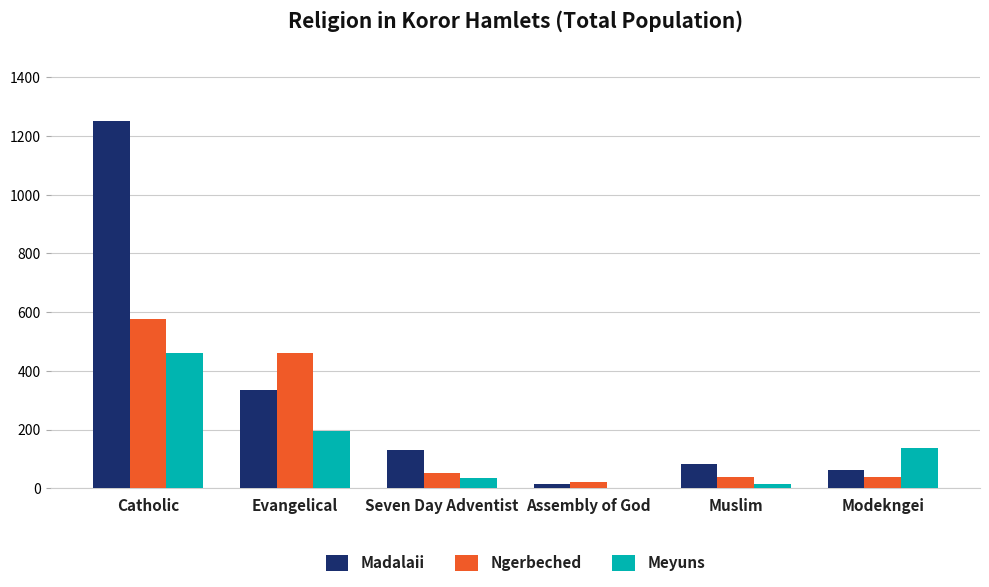

At which label is Madalaii closest to 634?

Evangelical